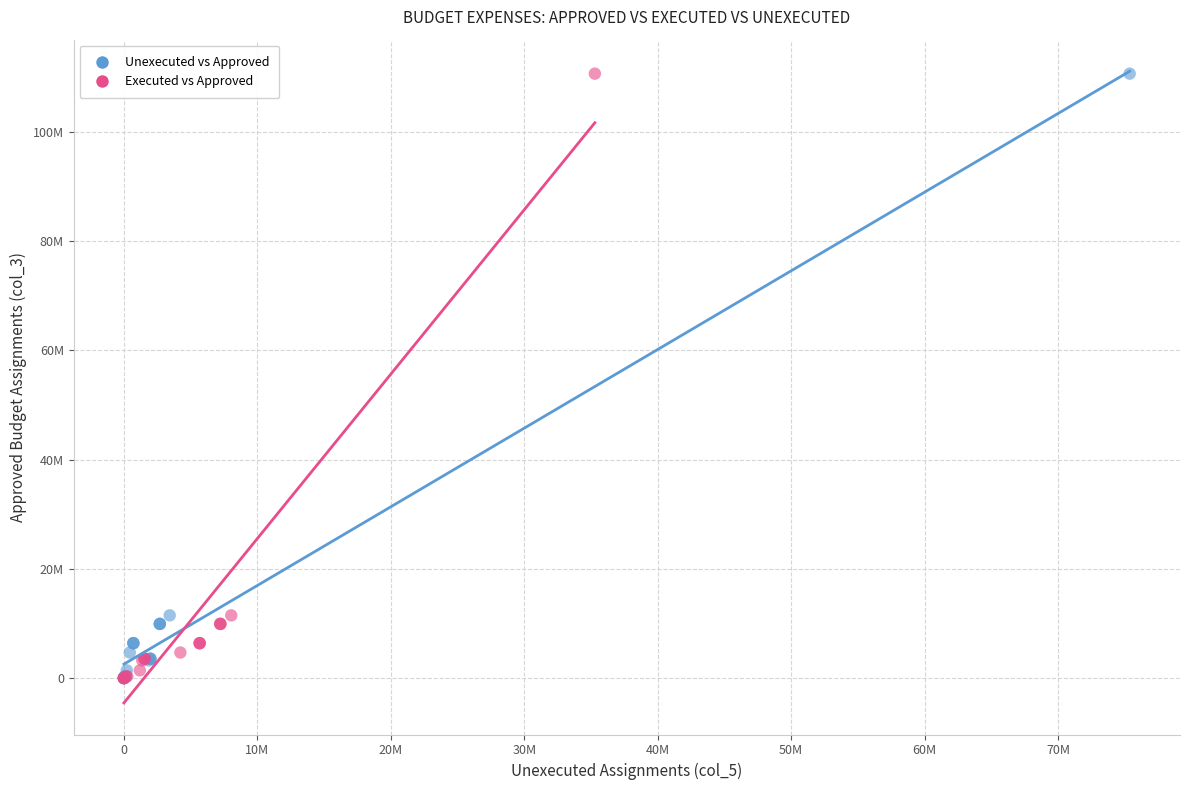

What are all the series names shown in the legend?

Unexecuted vs Approved, Executed vs Approved